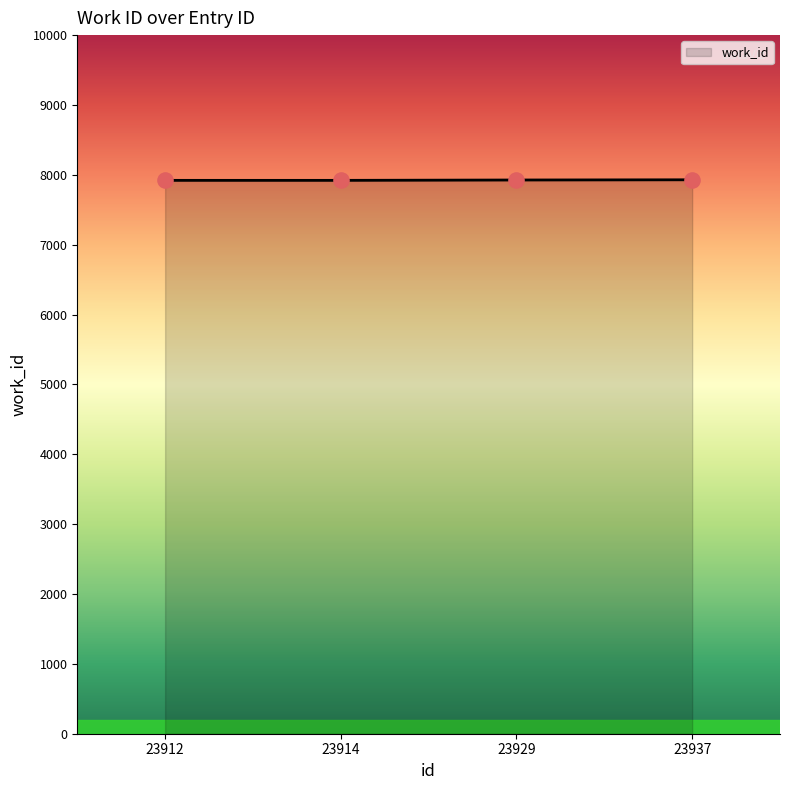

What is the change in value from 23914 to 23929?

+5